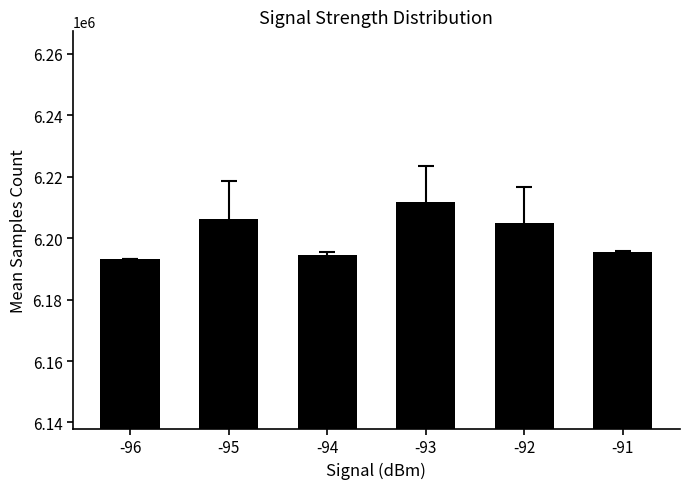

Which has a higher value, -93 or -92?

-93